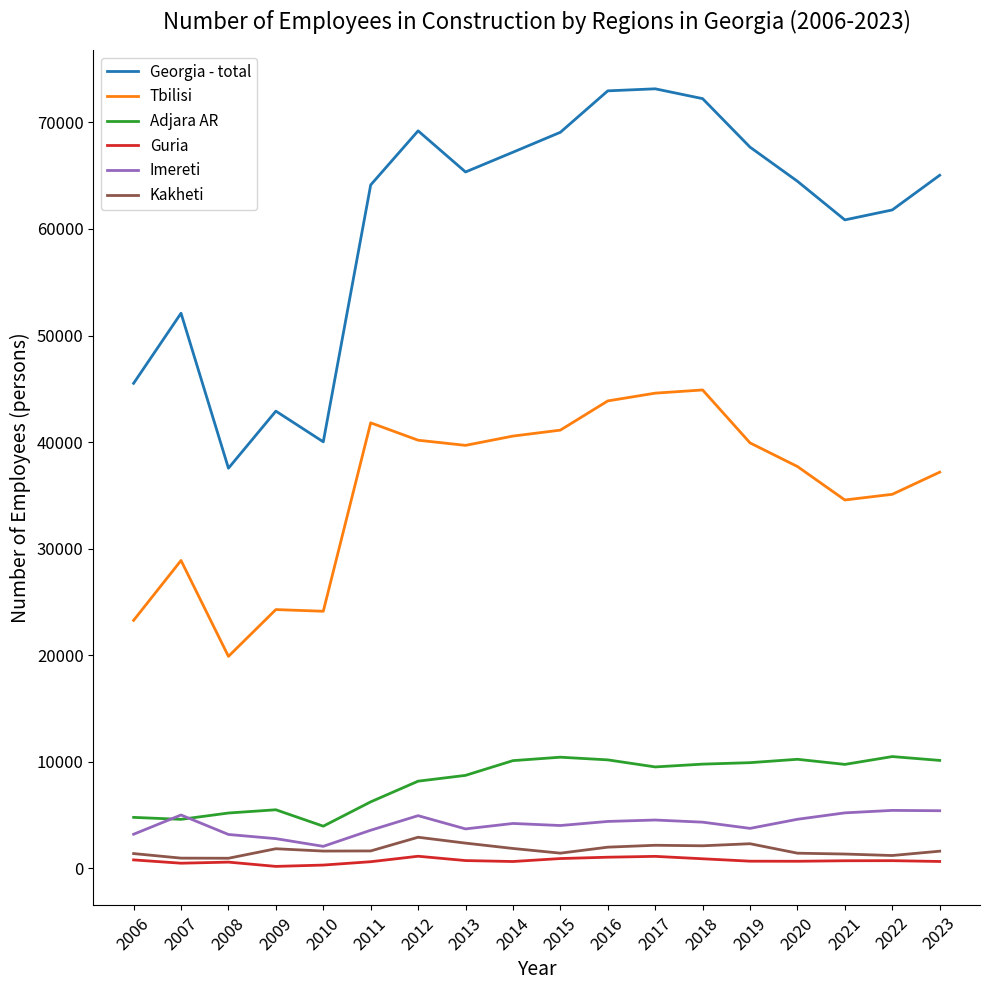

Is this an area chart (filled region under the line)?

No